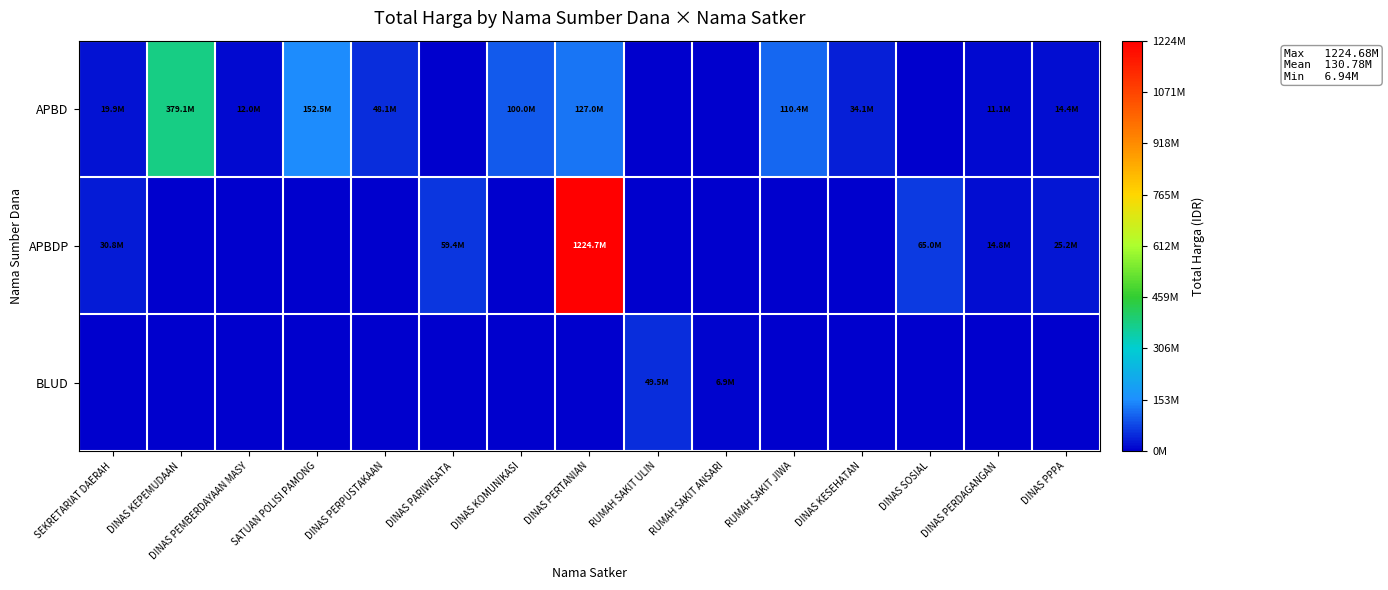

Reading right to left, list all the values displayed in this chart.

APBD: DINAS PPPA=14400000	DINAS PERDAGANGAN=11100000	DINAS SOSIAL=0	DINAS KESEHATAN=34132505	RUMAH SAKIT JIWA=110389990	RUMAH SAKIT ANSARI=0	RUMAH SAKIT ULIN=0	DINAS PERTANIAN=127000000	DINAS KOMUNIKASI=100000000	DINAS PARIWISATA=0	DINAS PERPUSTAKAAN=48140000	SATUAN POLISI PAMONG=152477000	DINAS PEMBERDAYAAN MASY=12000000	DINAS KEPEMUDAAN=379075000	SEKRETARIAT DAERAH=19950000
APBDP: DINAS PPPA=25200000	DINAS PERDAGANGAN=14750000	DINAS SOSIAL=65000000	DINAS KESEHATAN=0	RUMAH SAKIT JIWA=0	RUMAH SAKIT ANSARI=0	RUMAH SAKIT ULIN=0	DINAS PERTANIAN=1224682000	DINAS KOMUNIKASI=0	DINAS PARIWISATA=59375000	DINAS PERPUSTAKAAN=0	SATUAN POLISI PAMONG=0	DINAS PEMBERDAYAAN MASY=0	DINAS KEPEMUDAAN=0	SEKRETARIAT DAERAH=30800000
BLUD: DINAS PPPA=0	DINAS PERDAGANGAN=0	DINAS SOSIAL=0	DINAS KESEHATAN=0	RUMAH SAKIT JIWA=0	RUMAH SAKIT ANSARI=6936000	RUMAH SAKIT ULIN=49478000	DINAS PERTANIAN=0	DINAS KOMUNIKASI=0	DINAS PARIWISATA=0	DINAS PERPUSTAKAAN=0	SATUAN POLISI PAMONG=0	DINAS PEMBERDAYAAN MASY=0	DINAS KEPEMUDAAN=0	SEKRETARIAT DAERAH=0